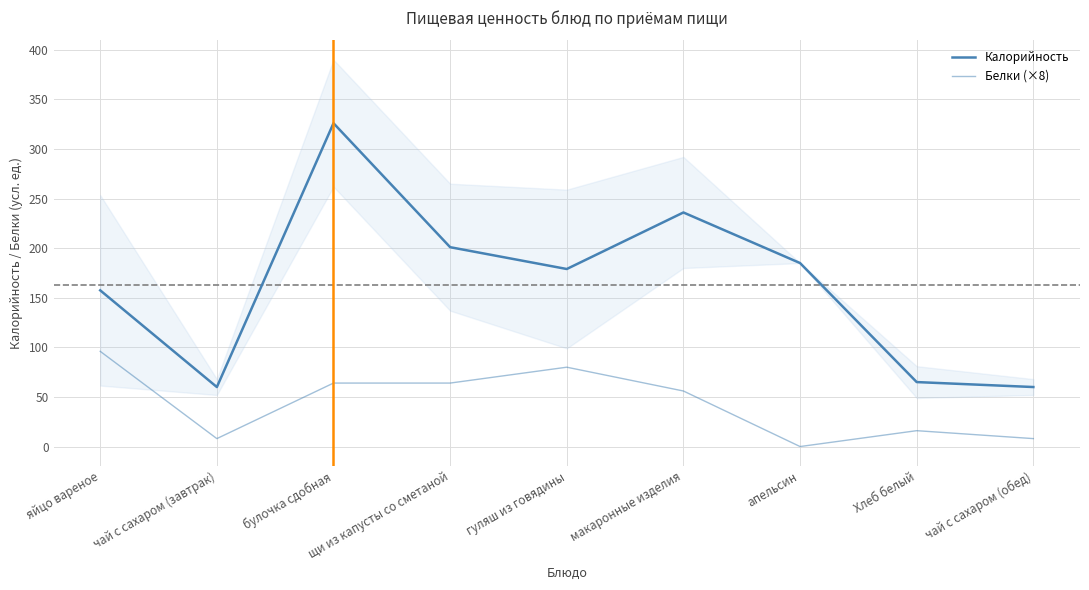

What is the total value across all series at апельсин?

185.0